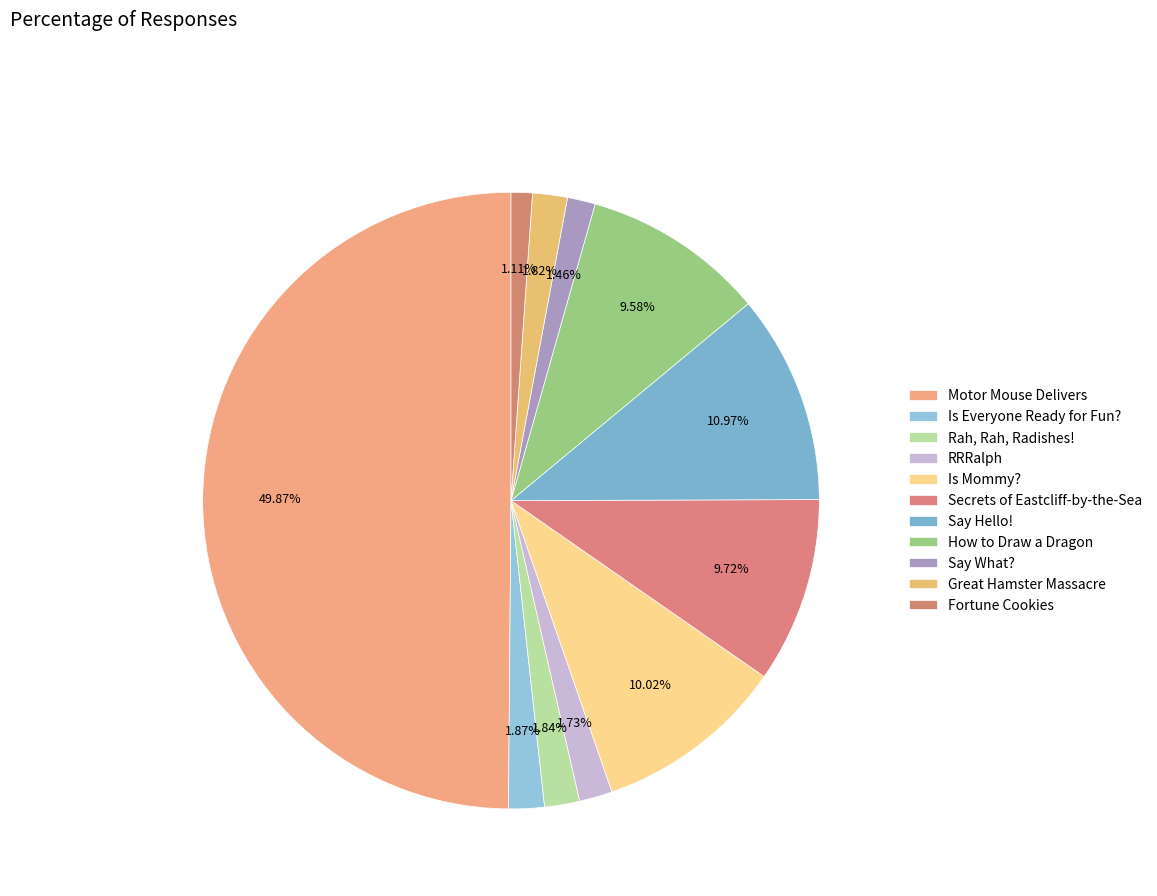

Rank the categories by value from lowest to highest.

Fortune Cookies, Say What?, RRRalph, Great Hamster Massacre, Rah, Rah, Radishes!, Is Everyone Ready for Fun?, How to Draw a Dragon, Secrets of Eastcliff-by-the-Sea, Is Mommy?, Say Hello!, Motor Mouse Delivers